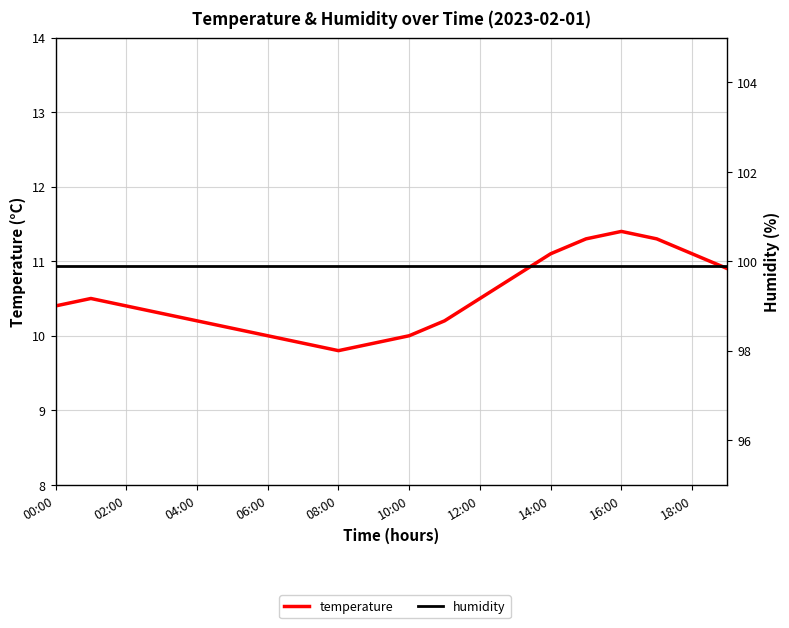

Read the humidity value at 18:00.

99.9